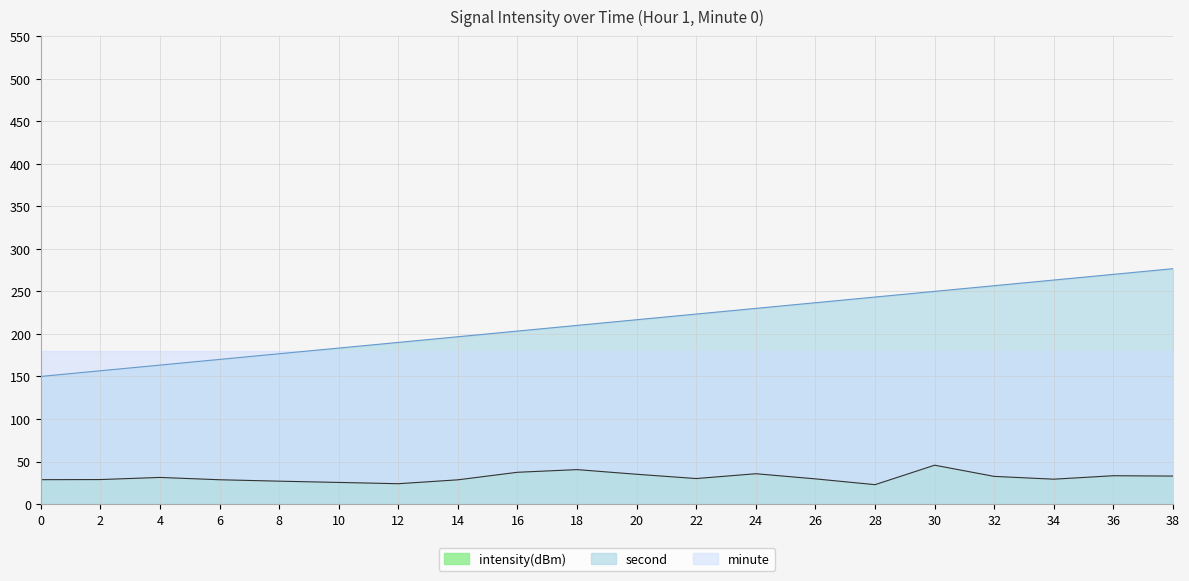

Does the chart display data point markers on the line(s)?

No